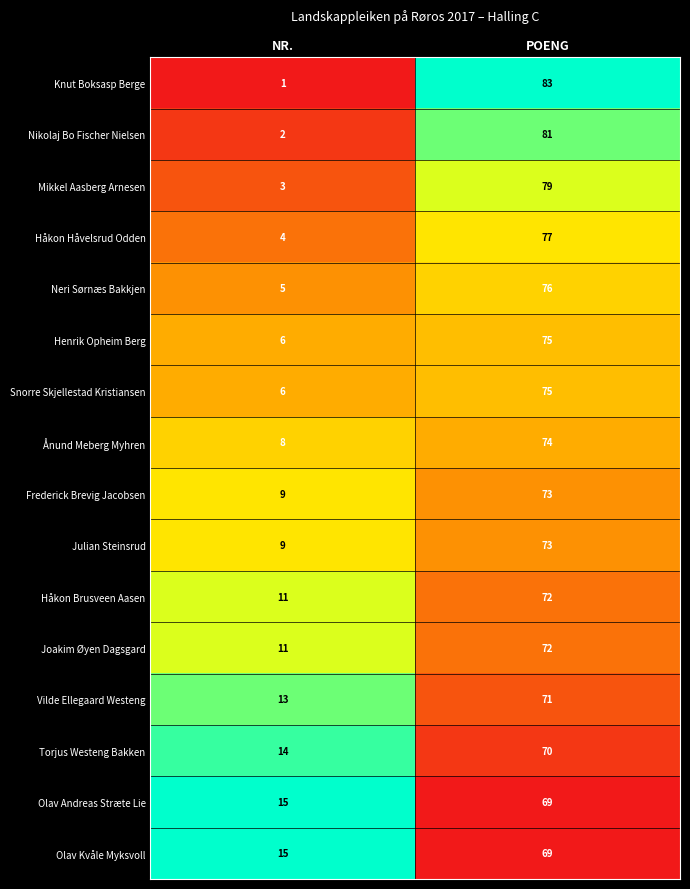

What value does the Håkon Håvelsrud Odden series have at POENG, to the nearest 10?

80